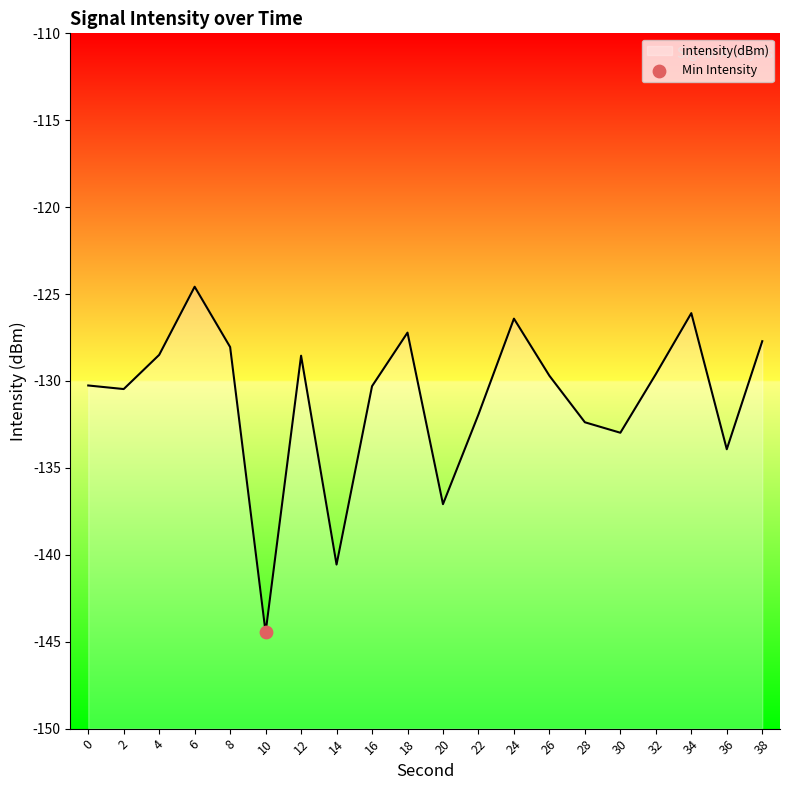

What is the change in value from 4 to 16?

-1.8